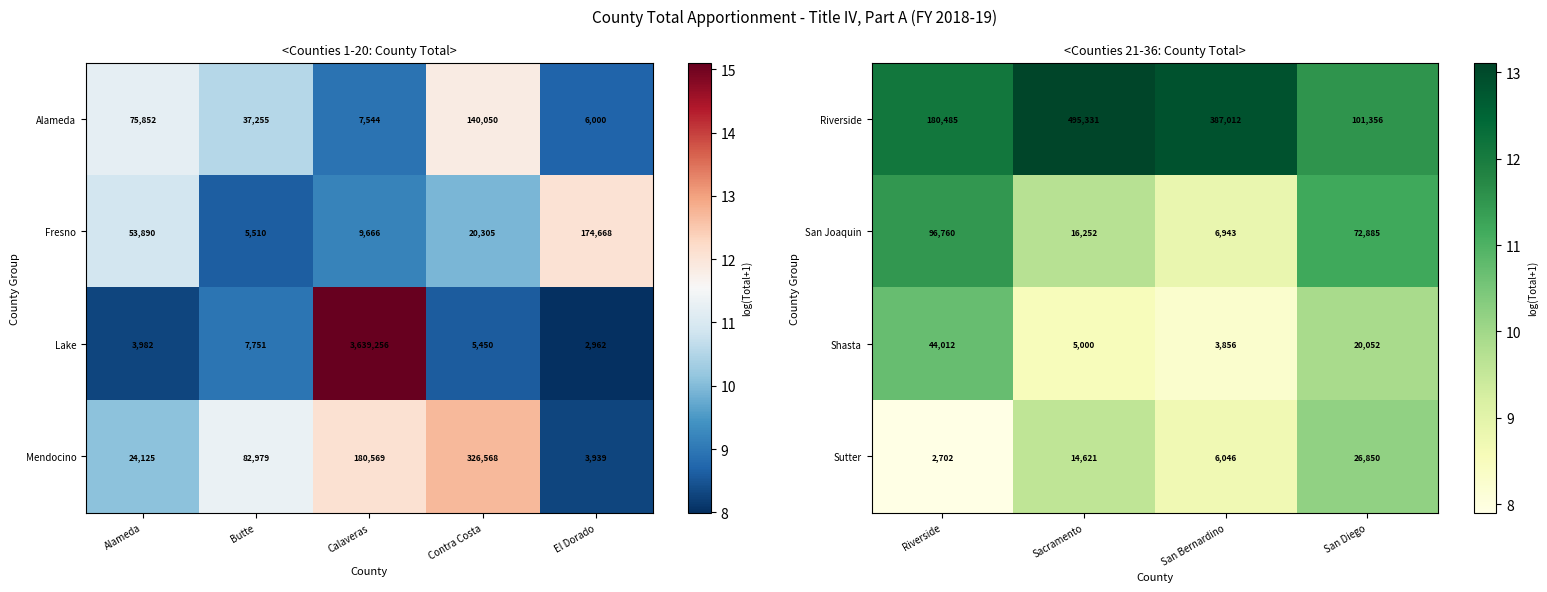

What is the difference between the second highest and minimum values in the Riverside series?

285656